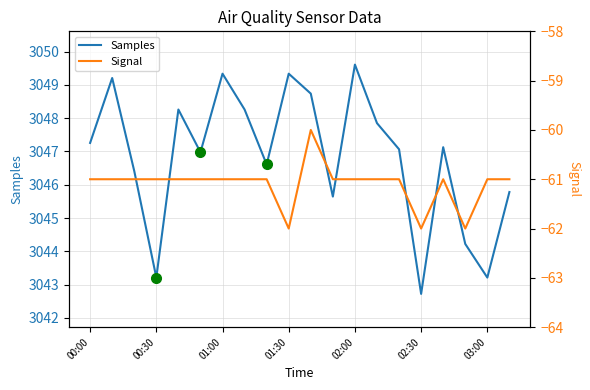

How many values in the Samples series are below 3047?

9